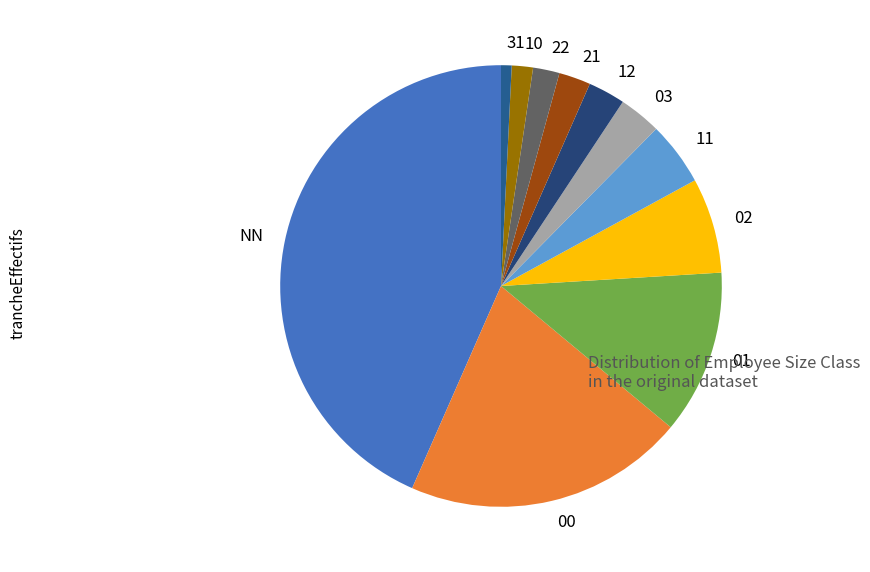

Is it true that 10 is 2% of the pie?

True